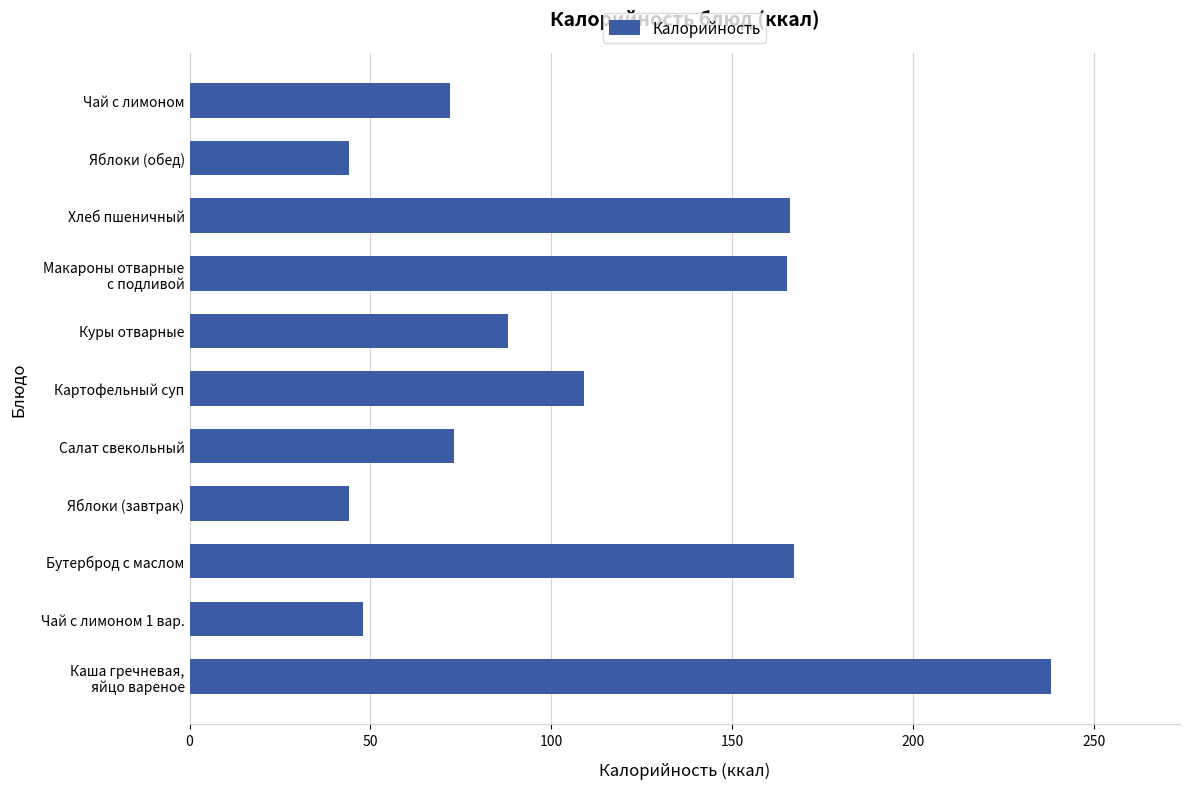

What is the difference between the maximum and minimum values?

194